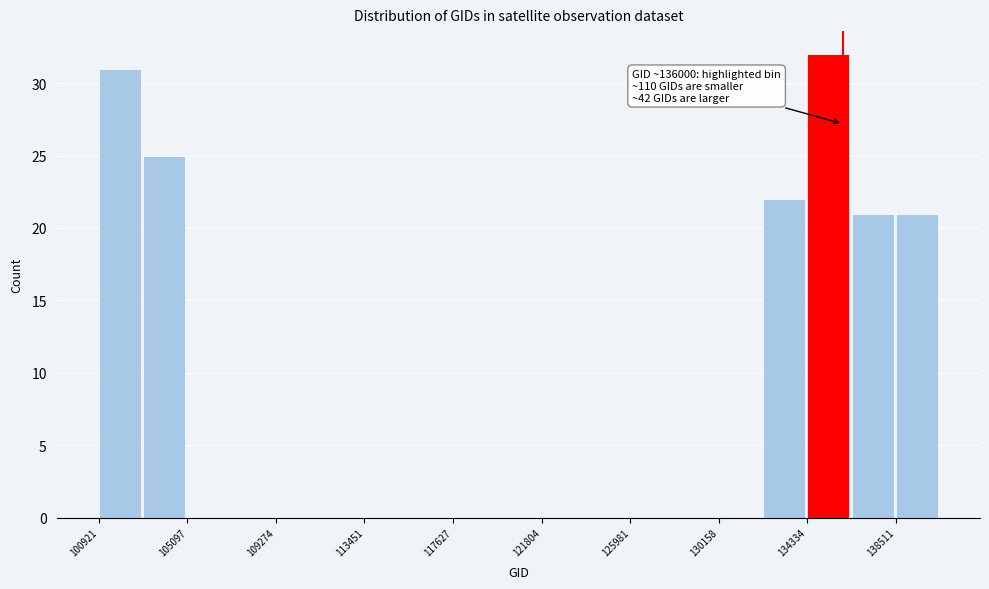

Which range on the x-axis has the tallest bar?

134500 to 136500